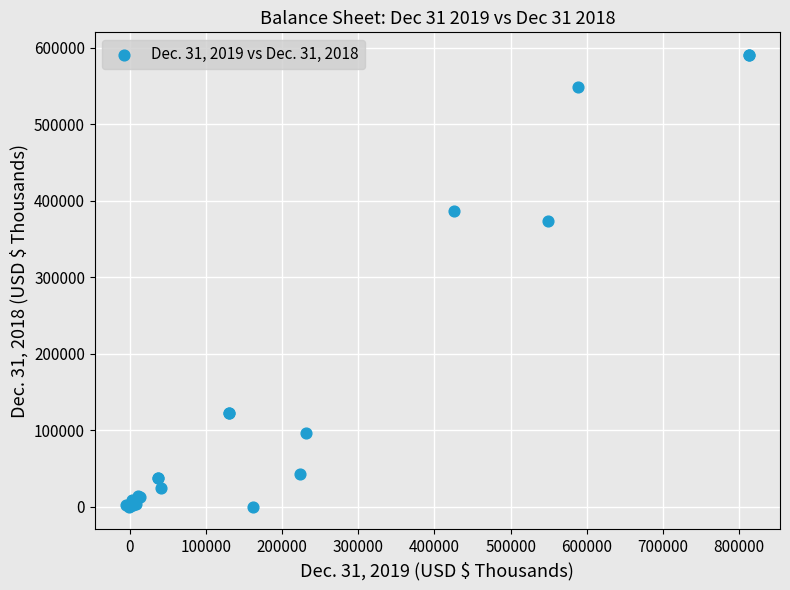

What Y value in the scatter plot is closest to 295204?

373564